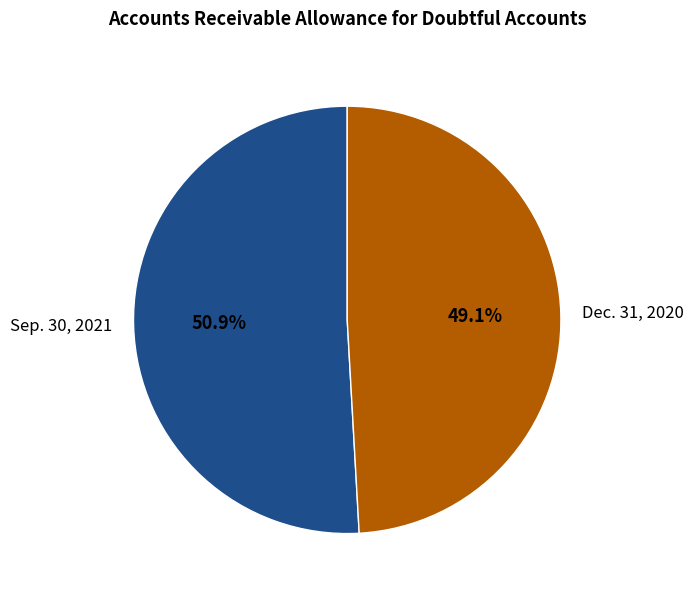

What percentage is the Dec. 31, 2020 slice, to the nearest percent?

49%